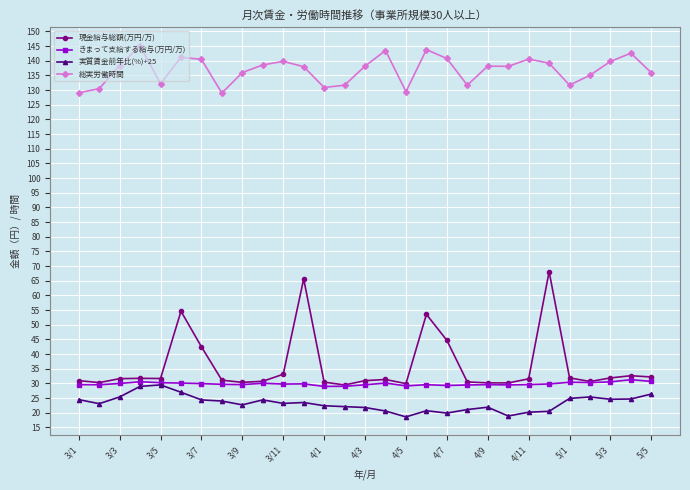

At how many categories does at least one series exceed 74?

29